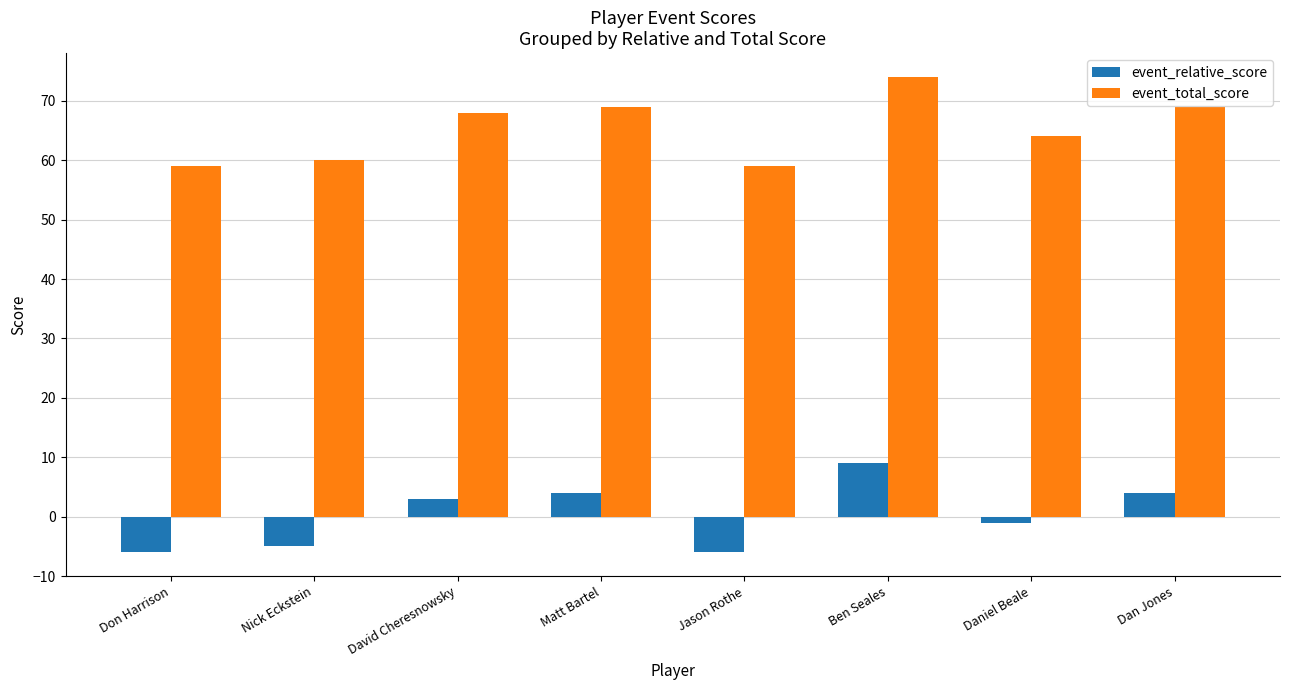

How many groups of bars are there?

8